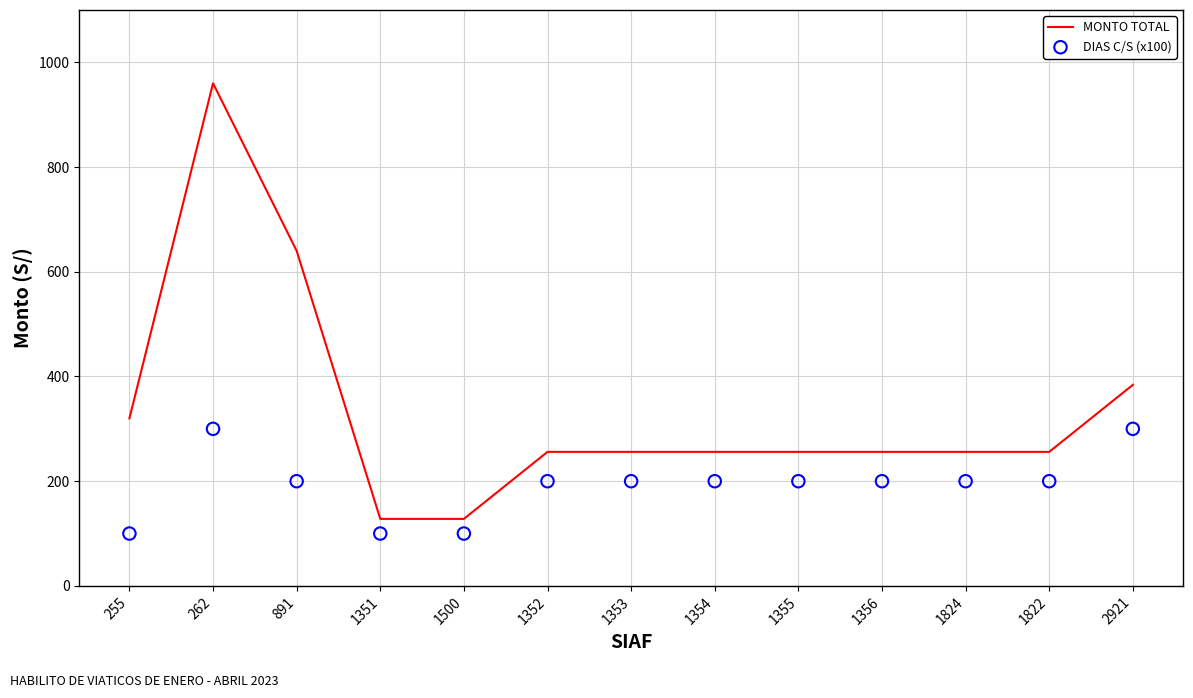

Which series has the largest total across all categories?

MONTO TOTAL